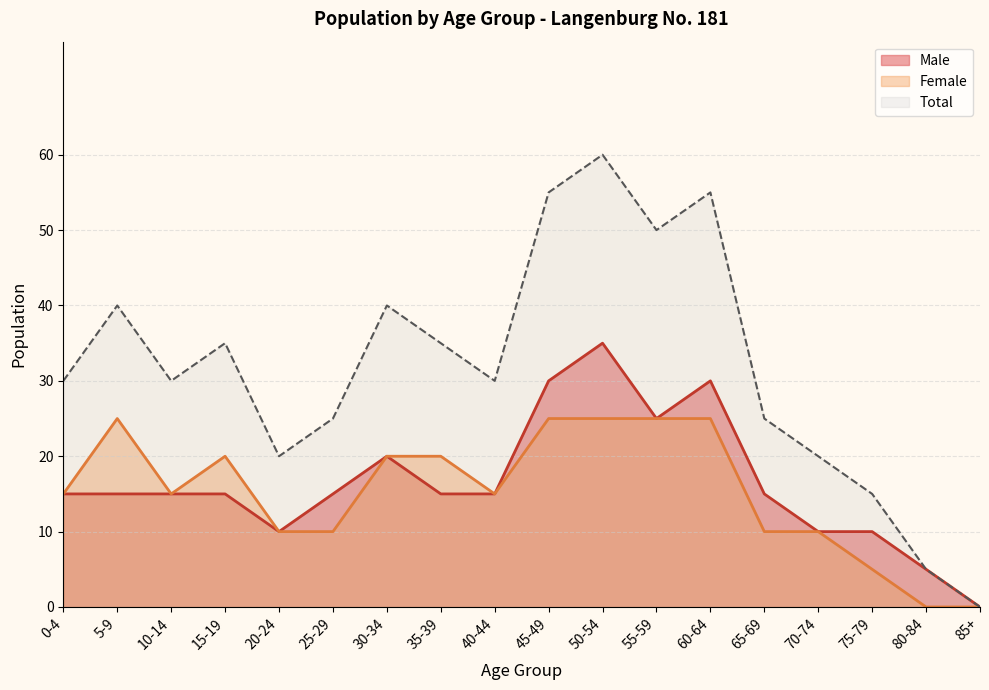

What is the value of the Female point at the 5th from the left?

10